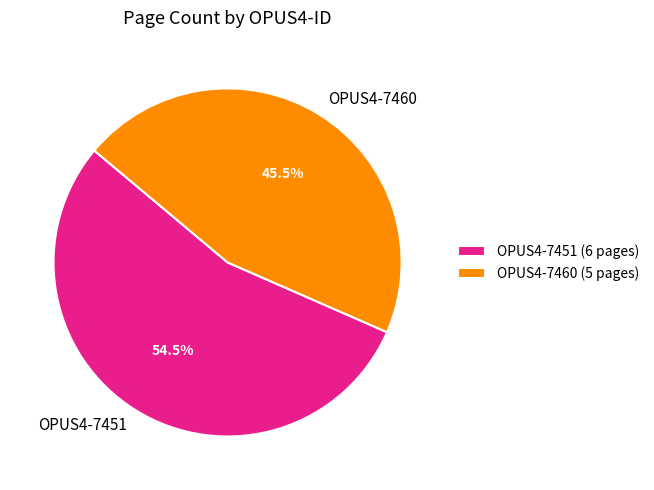

Which slice is the largest?

OPUS4-7451